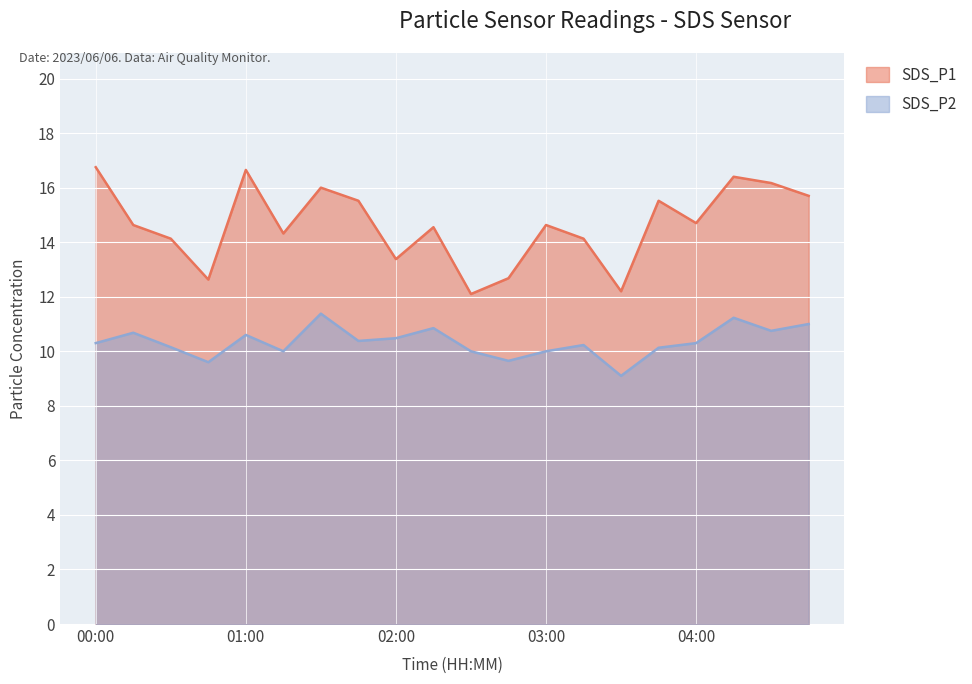

What is the value of the SDS_P2 point at the 5th from the left?

10.6